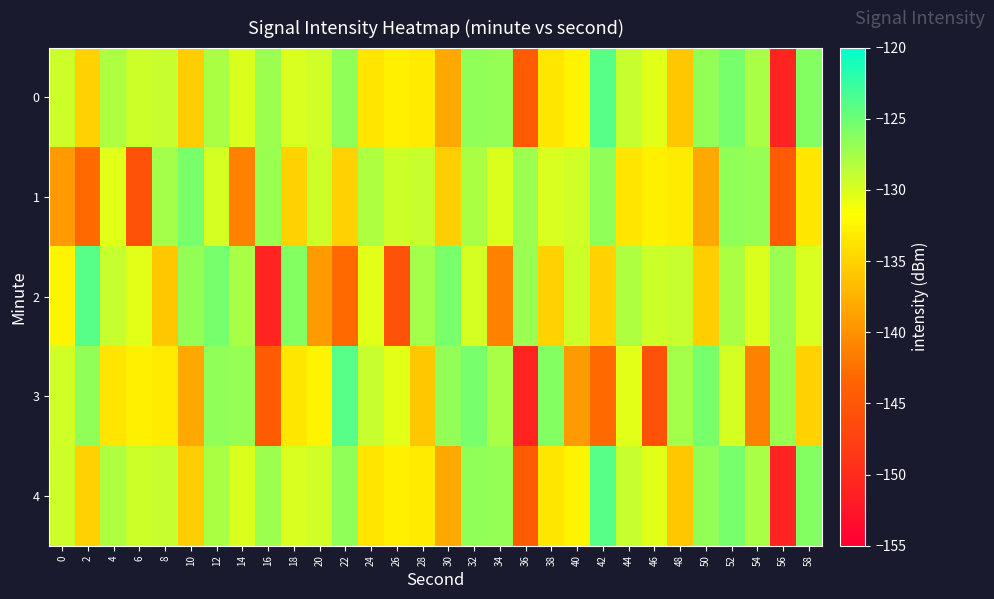

Reading left to right, transcribe all the data shown in this chart.

0: 0=-129.4	2=-135.1	4=-128.0	6=-129.4	8=-129.2	10=-135.4	12=-127.9	14=-130.1	16=-127.2	18=-129.9	20=-129.5	22=-126.7	24=-133.6	26=-132.7	28=-133.2	30=-138.2	32=-126.7	34=-126.9	36=-144.5	38=-133.4	40=-132.5	42=-124.0	44=-129.1	46=-130.3	48=-135.9	50=-126.7	52=-125.6	54=-127.8	56=-150.8	58=-126.1
1: 0=-139.4	2=-143.0	4=-130.3	6=-145.5	8=-127.4	10=-125.6	12=-129.7	14=-141.3	16=-127.1	18=-135.1	20=-129.4	22=-135.1	24=-128.0	26=-129.4	28=-129.2	30=-135.4	32=-127.9	34=-130.1	36=-127.2	38=-129.9	40=-129.5	42=-126.7	44=-133.6	46=-132.7	48=-133.2	50=-138.2	52=-126.7	54=-126.9	56=-144.5	58=-133.4
2: 0=-132.5	2=-124.0	4=-129.1	6=-130.3	8=-135.9	10=-126.7	12=-125.6	14=-127.8	16=-150.8	18=-126.1	20=-139.4	22=-143.0	24=-130.3	26=-145.5	28=-127.4	30=-125.6	32=-129.7	34=-141.3	36=-127.1	38=-135.1	40=-129.4	42=-135.1	44=-128.0	46=-129.4	48=-129.2	50=-135.4	52=-127.9	54=-130.1	56=-127.2	58=-129.9
3: 0=-129.5	2=-126.7	4=-133.6	6=-132.7	8=-133.2	10=-138.2	12=-126.7	14=-126.9	16=-144.5	18=-133.4	20=-132.5	22=-124.0	24=-129.1	26=-130.3	28=-135.9	30=-126.7	32=-125.6	34=-127.8	36=-150.8	38=-126.1	40=-139.4	42=-143.0	44=-130.3	46=-145.5	48=-127.4	50=-125.6	52=-129.7	54=-141.3	56=-127.1	58=-135.1
4: 0=-129.4	2=-135.1	4=-128.0	6=-129.4	8=-129.2	10=-135.4	12=-127.9	14=-130.1	16=-127.2	18=-129.9	20=-129.5	22=-126.7	24=-133.6	26=-132.7	28=-133.2	30=-138.2	32=-126.7	34=-126.9	36=-144.5	38=-133.4	40=-132.5	42=-124.0	44=-129.1	46=-130.3	48=-135.9	50=-126.7	52=-125.6	54=-127.8	56=-150.8	58=-126.1